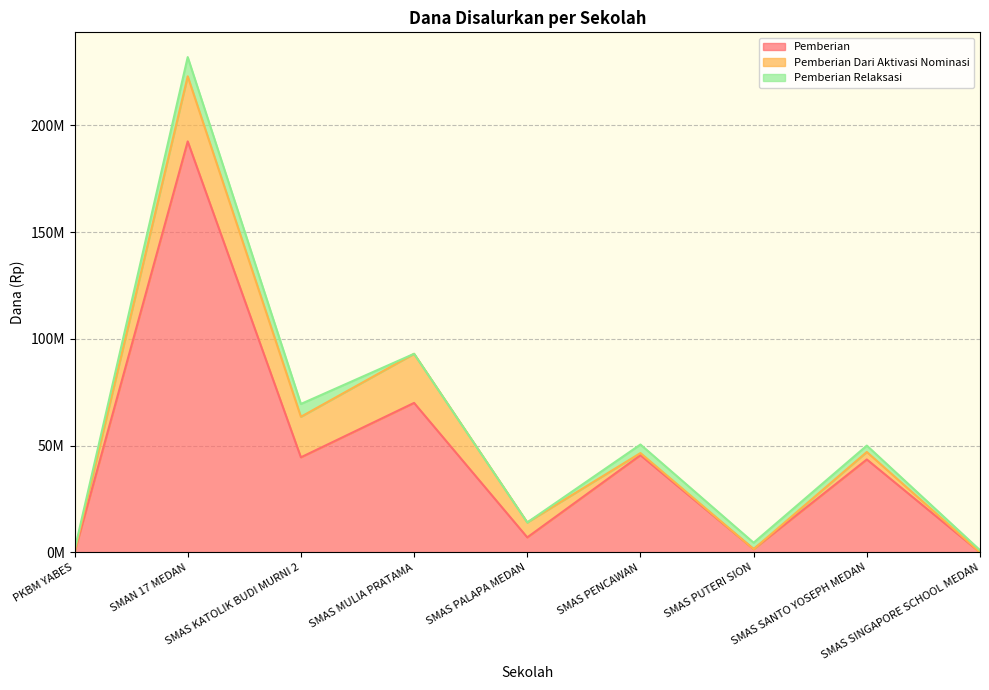

Where is the first local minimum for Pemberian?

SMAS KATOLIK BUDI MURNI 2